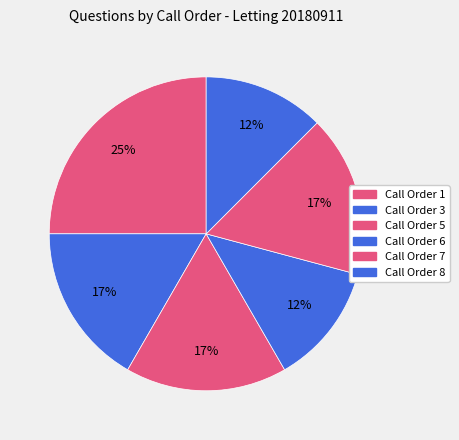

What percentage is the Call Order 3 slice, to the nearest percent?

17%